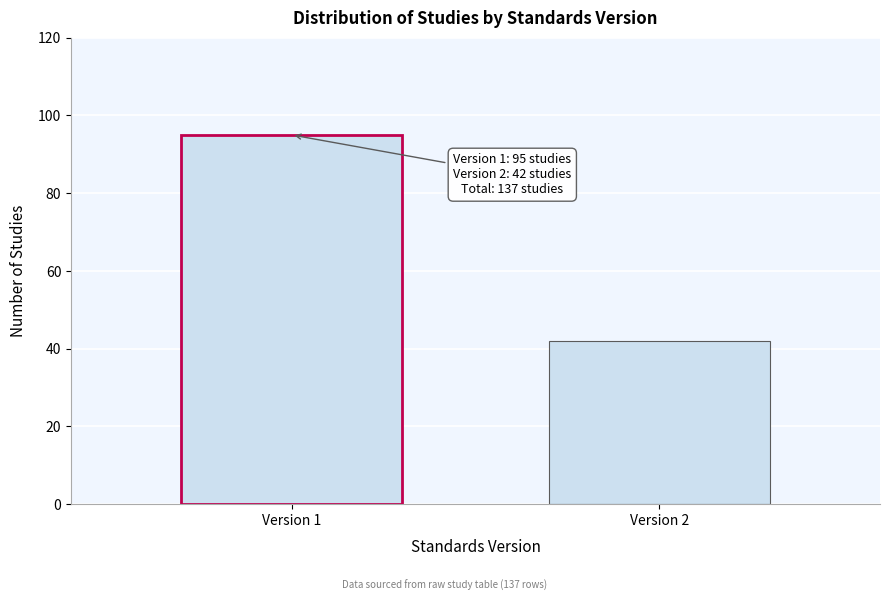

Reading right to left, extract all data points from this chart.

Version 2=42	Version 1=95